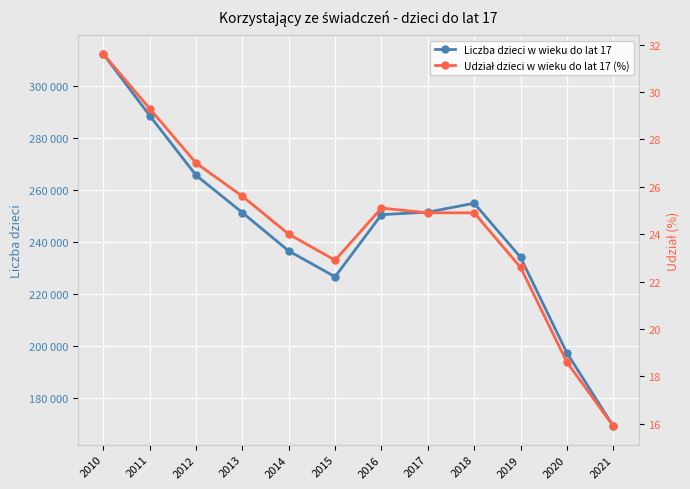

True or false: Liczba dzieci w wieku do lat 17 and Udział dzieci w wieku do lat 17 (%) intersect in this chart.

False